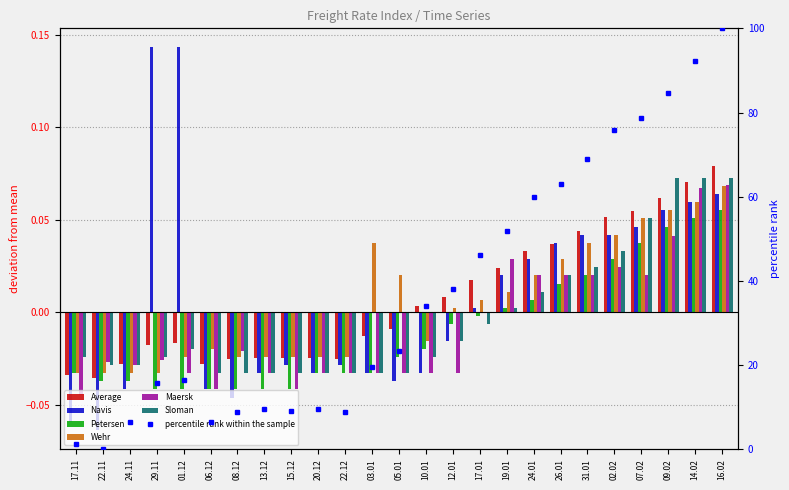

Which series has the largest range (max minus min)?

Navis